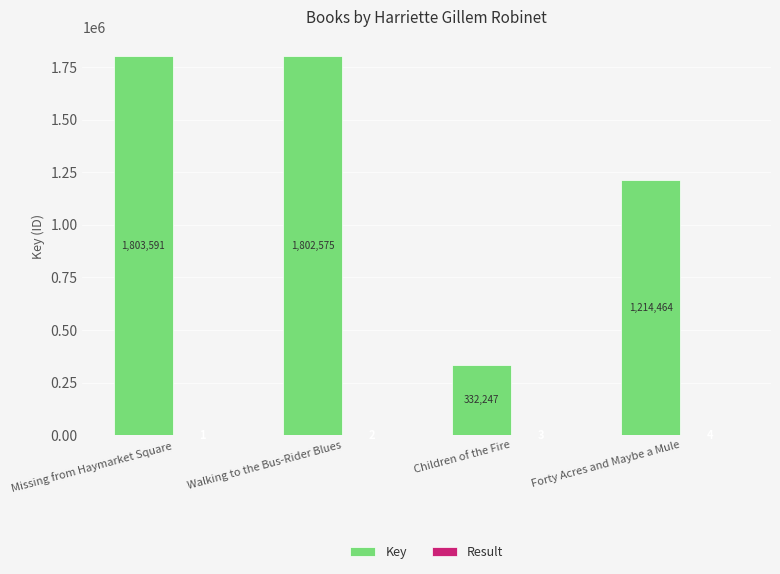

What is the approximate value of Key at Forty Acres and Maybe a Mule, to the nearest 100?

1214500